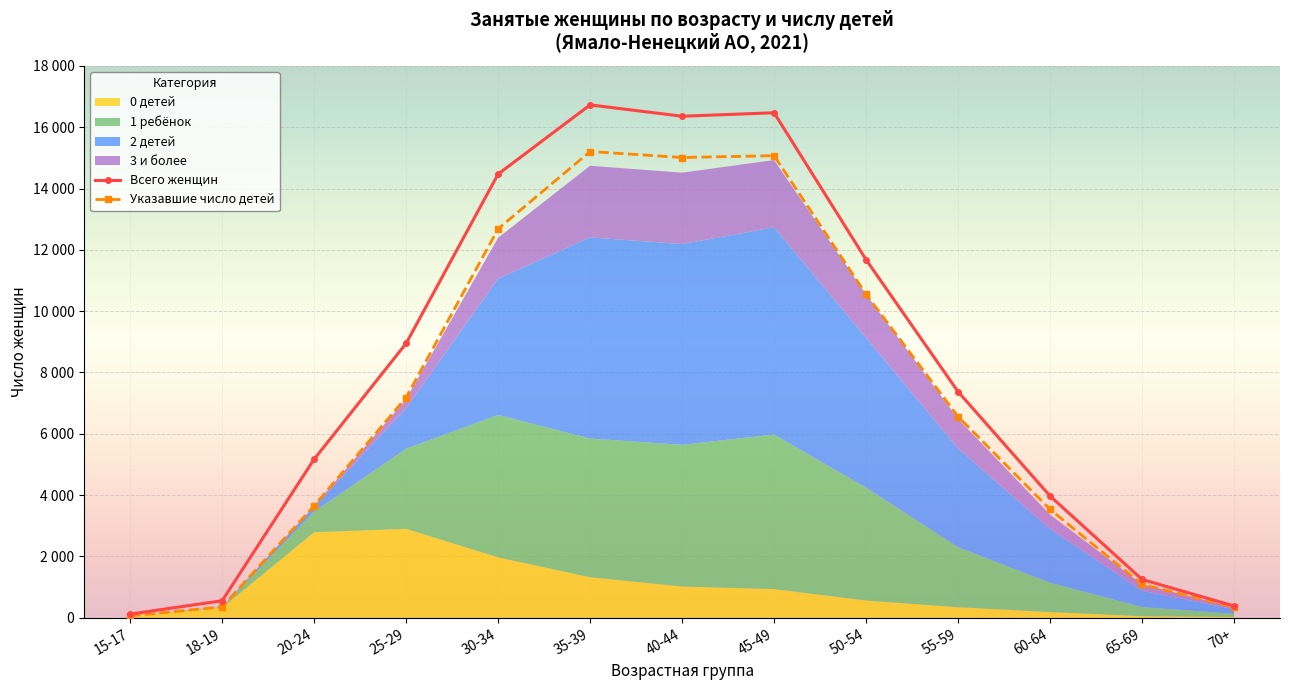

True or false: Указавшие число детей has a value of 4880 at 35-39.

False